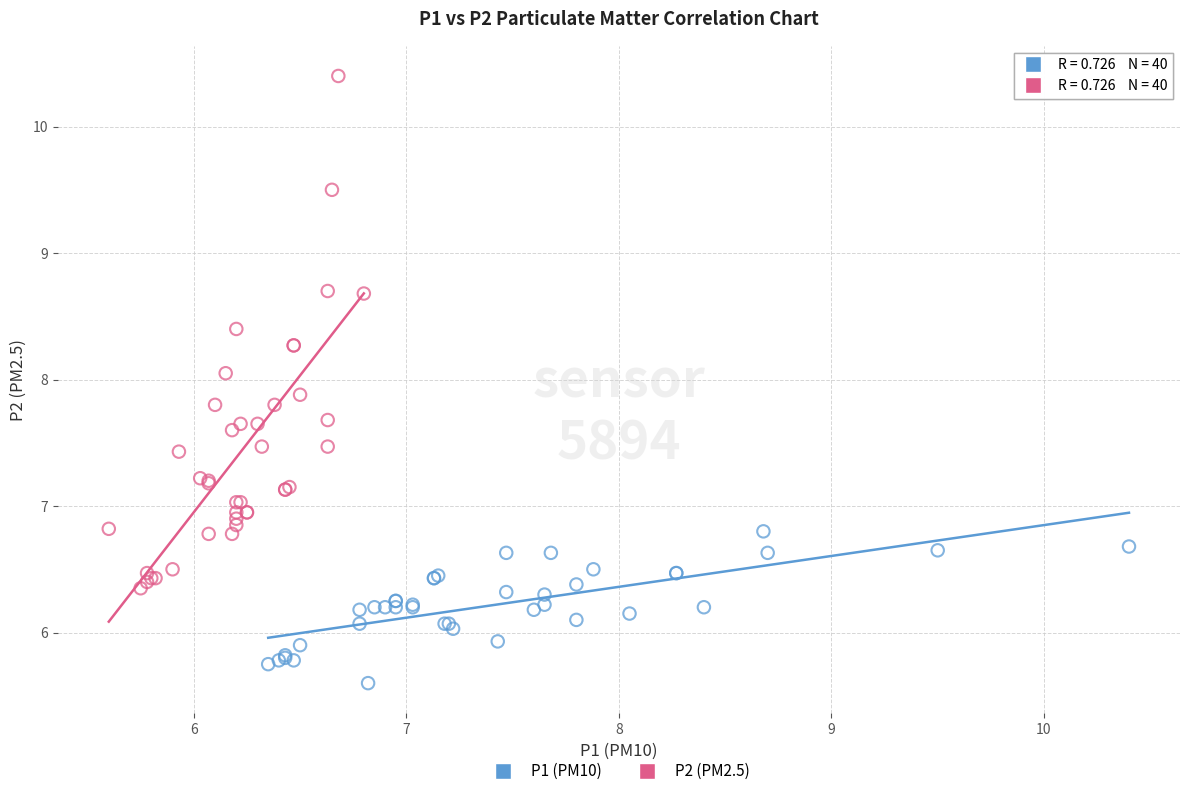

Which series reaches the minimum Y coordinate?

P1 (PM10)